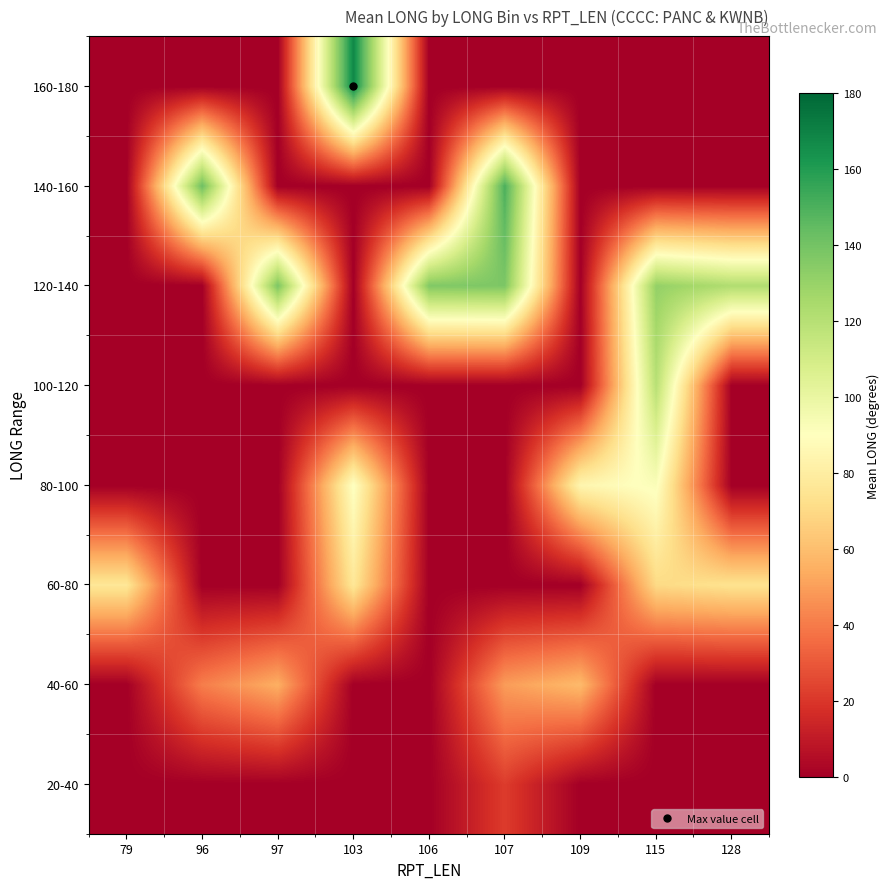

At 96, list the series in order from largest to smallest.

140-160, 40-60, 20-40, 60-80, 80-100, 100-120, 120-140, 160-180